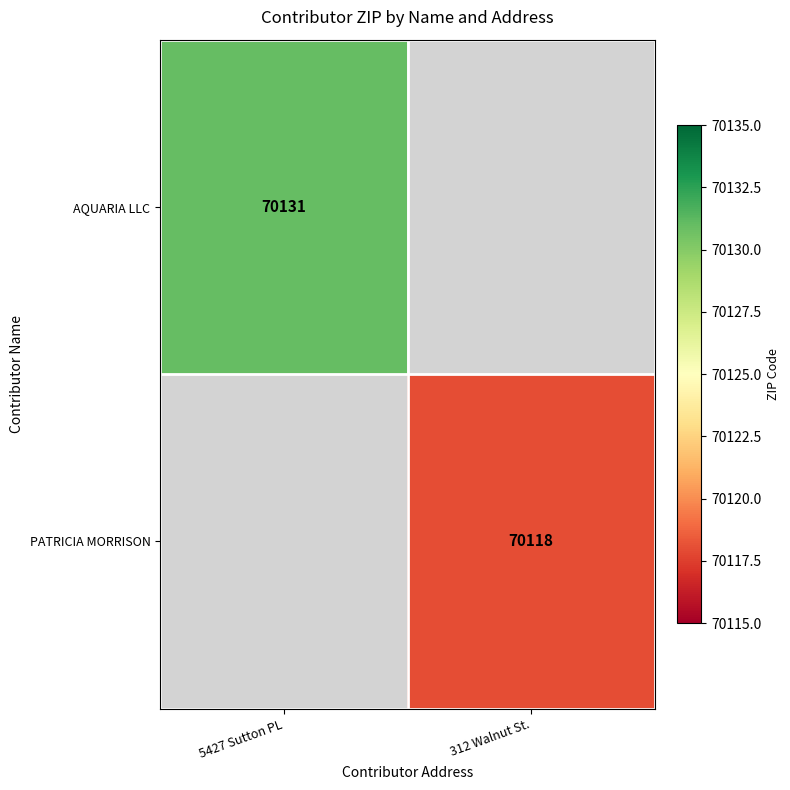

True or false: AQUARIA LLC has a value of 120421 at 5427 Sutton PL.

False